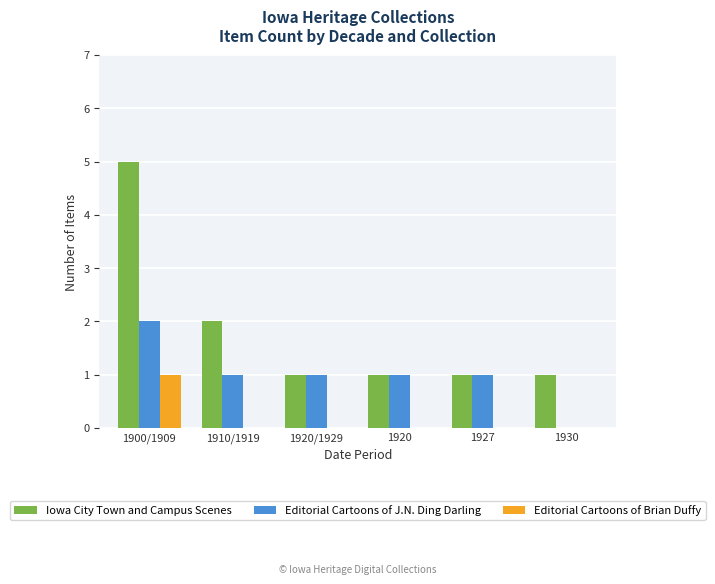

True or false: Editorial Cartoons of J.N. Ding Darling has a value of -1 at 1930.

False